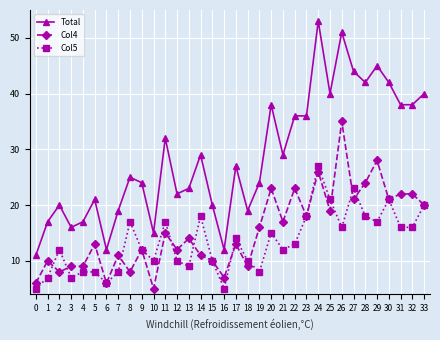

What is the difference between the Col4 values at 32 and 12?

10